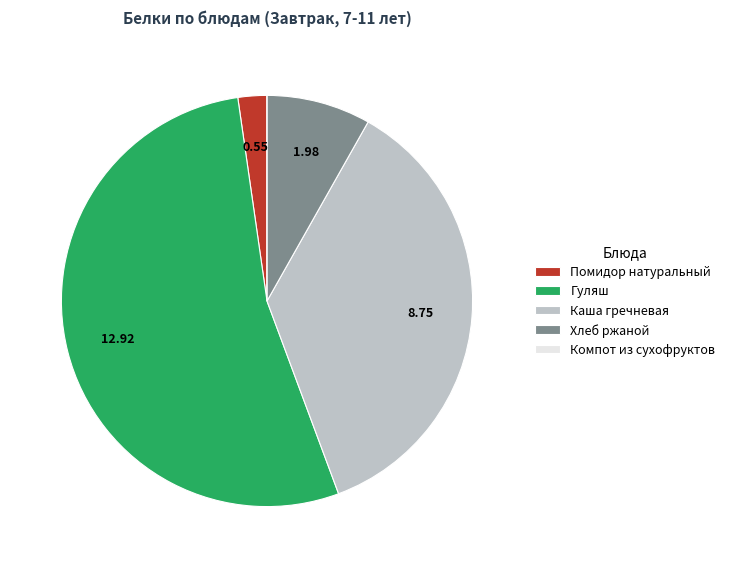

Is there any slice that represents more than half of the pie?

Yes